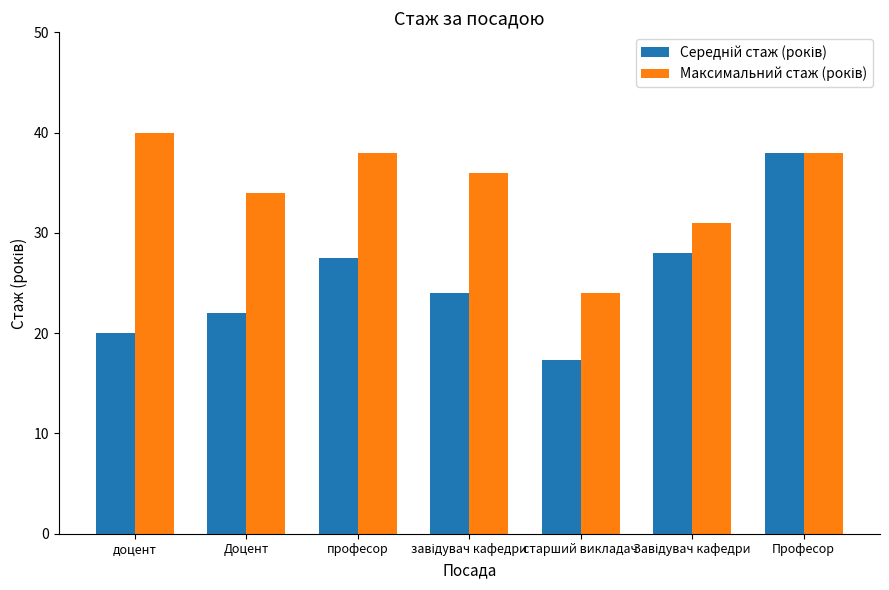

What is the maximum value shown in the chart?

40.0